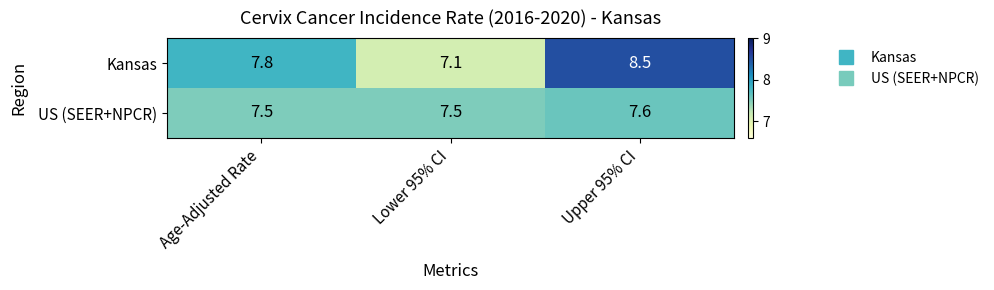

List the series in order of their peak value, highest first.

Kansas, US (SEER+NPCR)